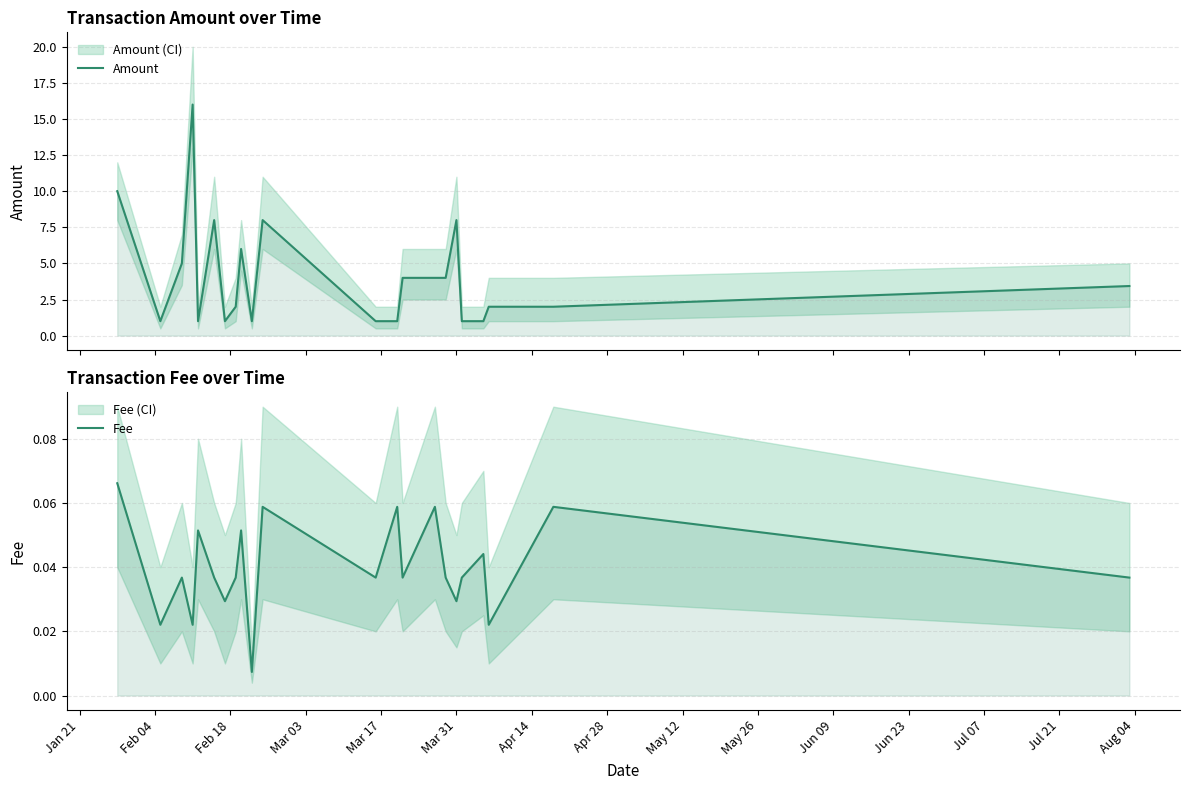

Is it true that Amount equals 0.8 at Apr 28?

False